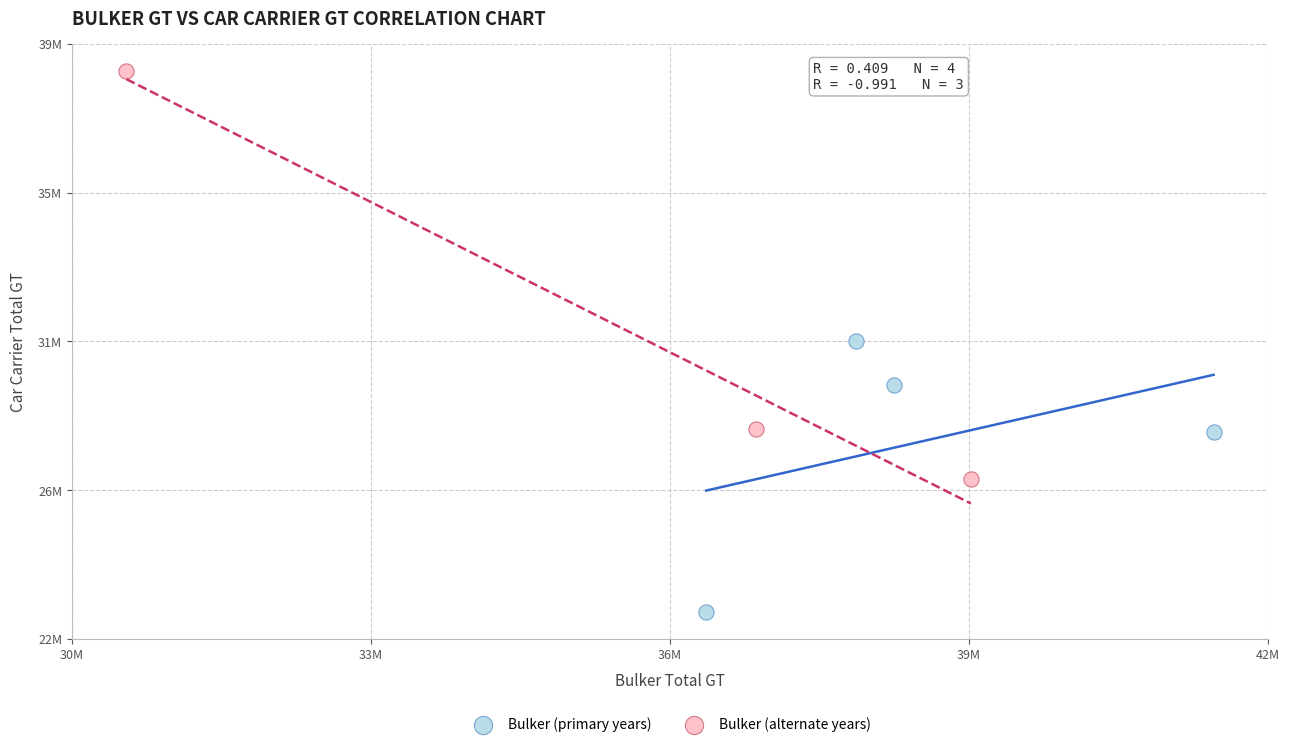

Which series has the largest Y range (max minus min)?

Bulker (alternate years)